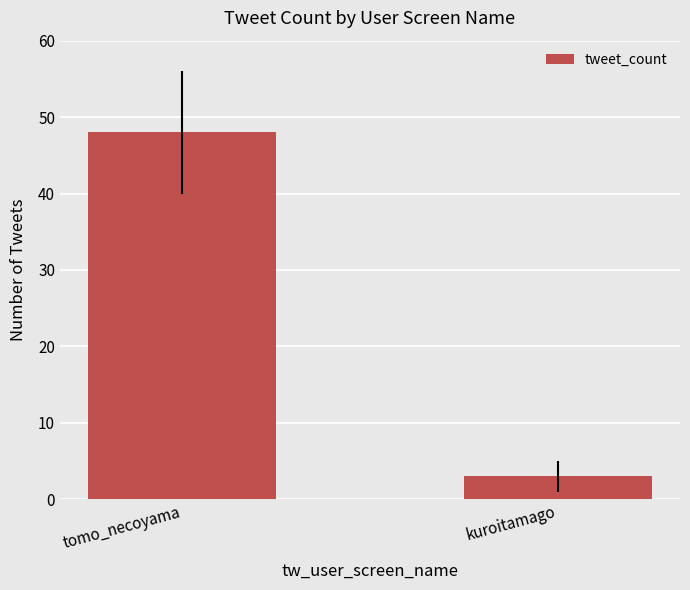

What is the label of the 2nd bar from the left?

kuroitamago